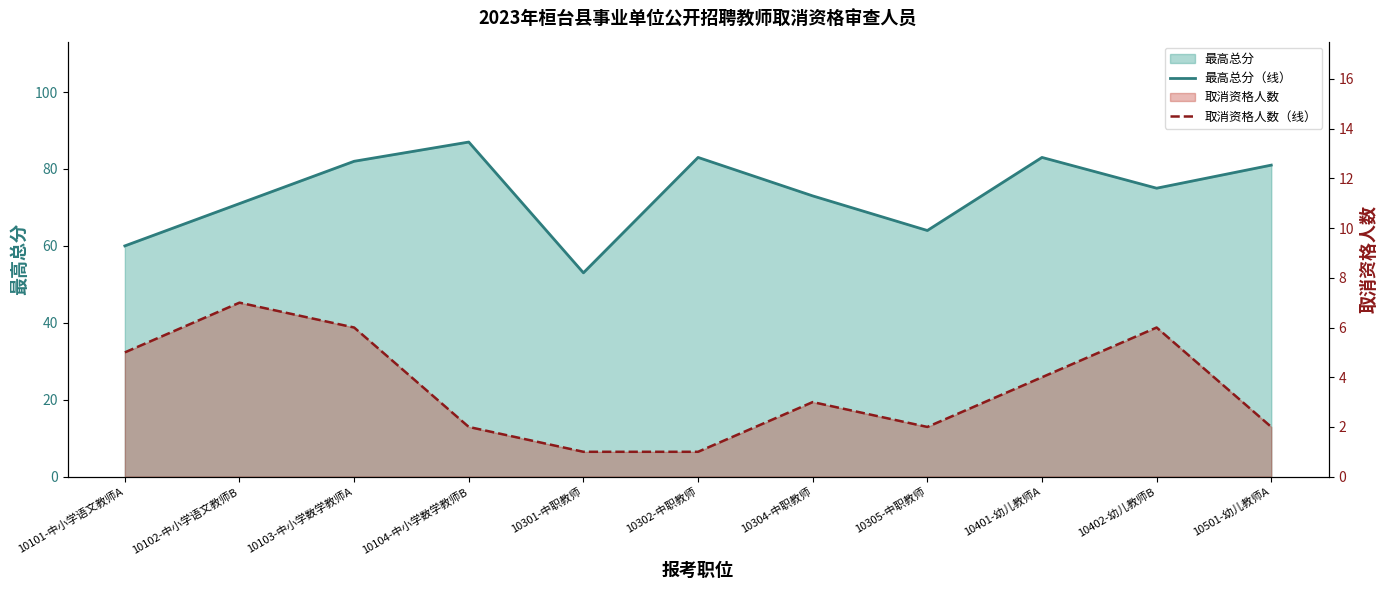

Does the chart display data point markers on the line(s)?

No